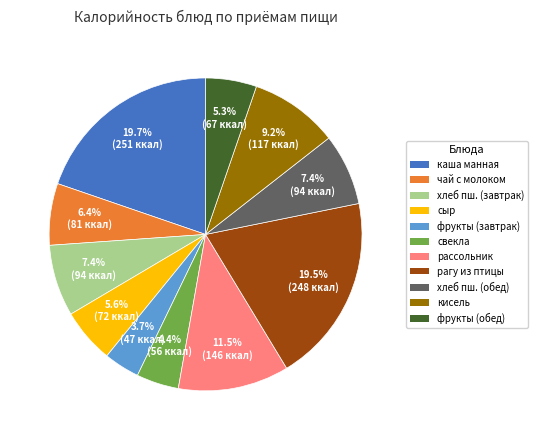

To the nearest percent, what is the difference between the largest and smallest slice percentages?

16%